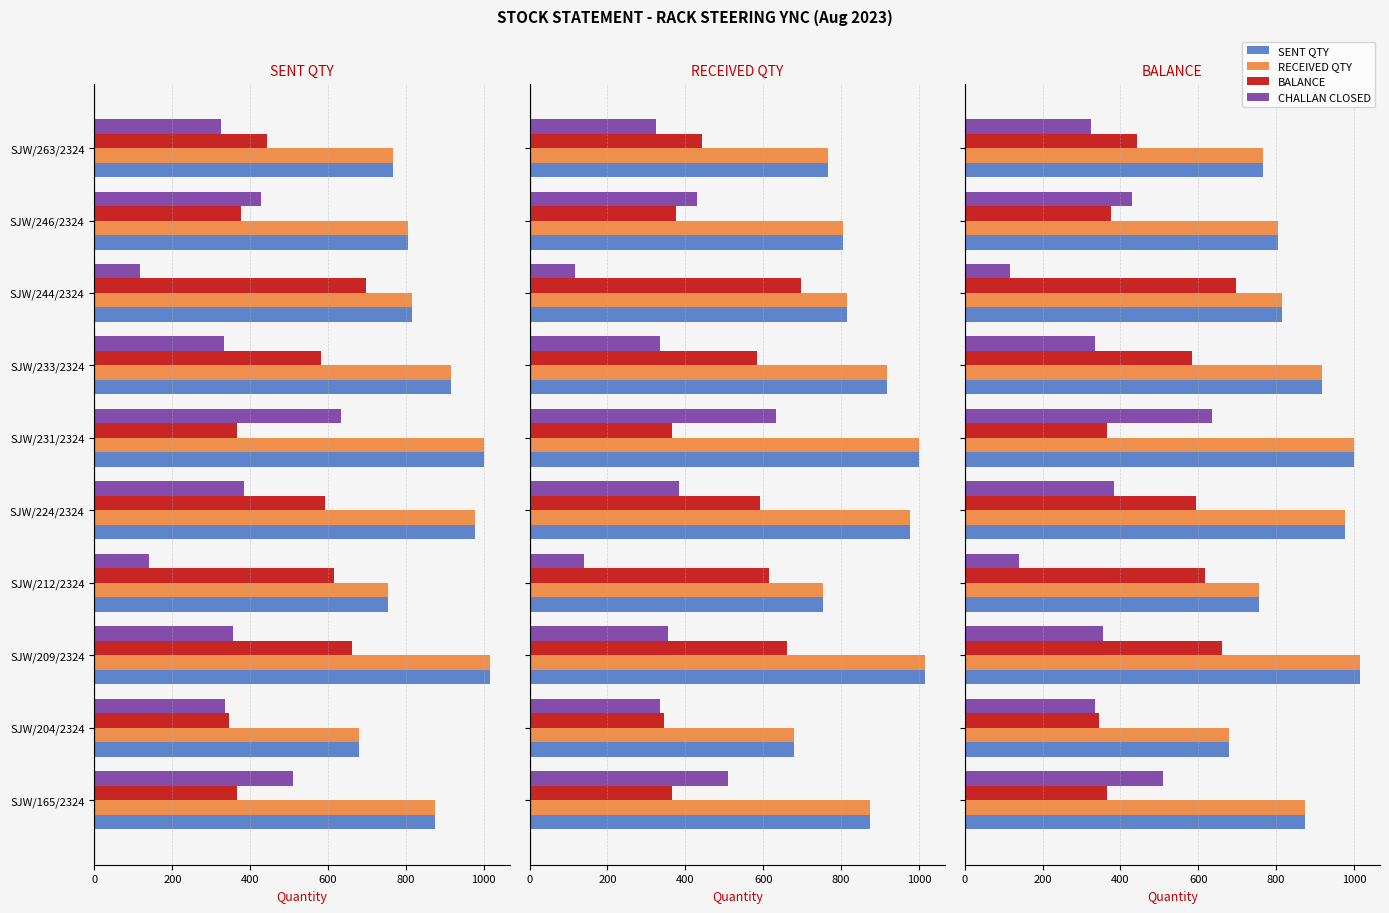

What is the highest value of the RECEIVED QTY series?

1016